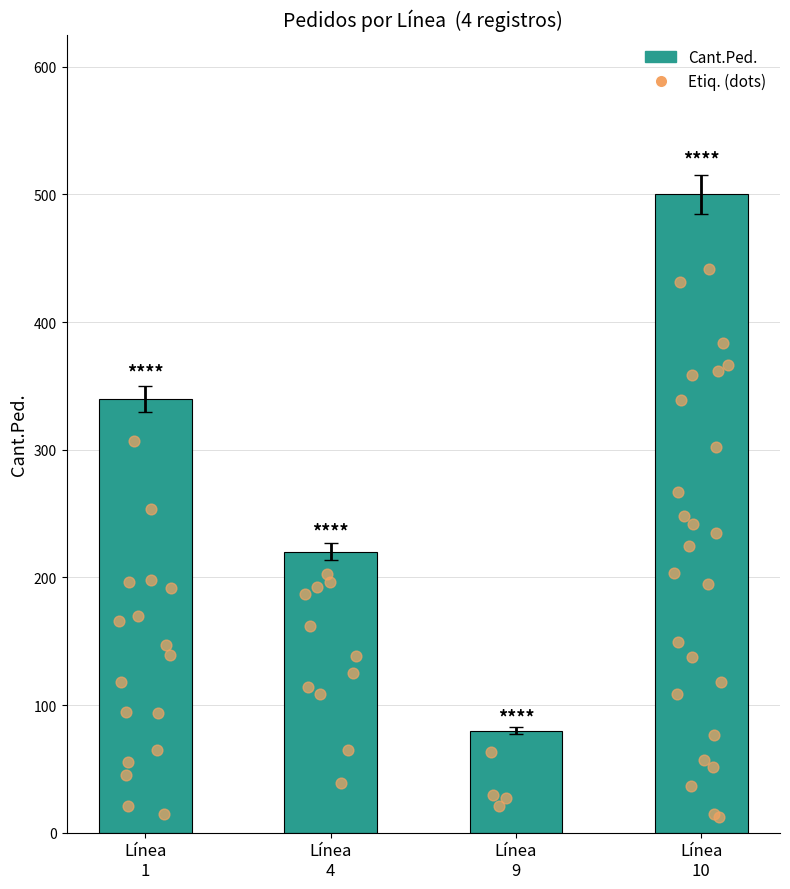

Which series has the largest total across all categories?

Etiq.